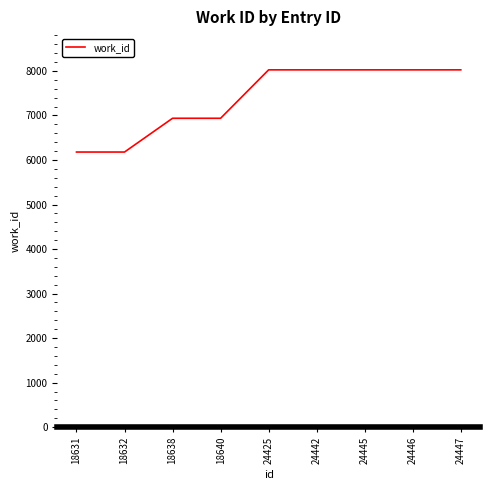

What is the ratio of the value at 18640 to the value at 24445?

0.9